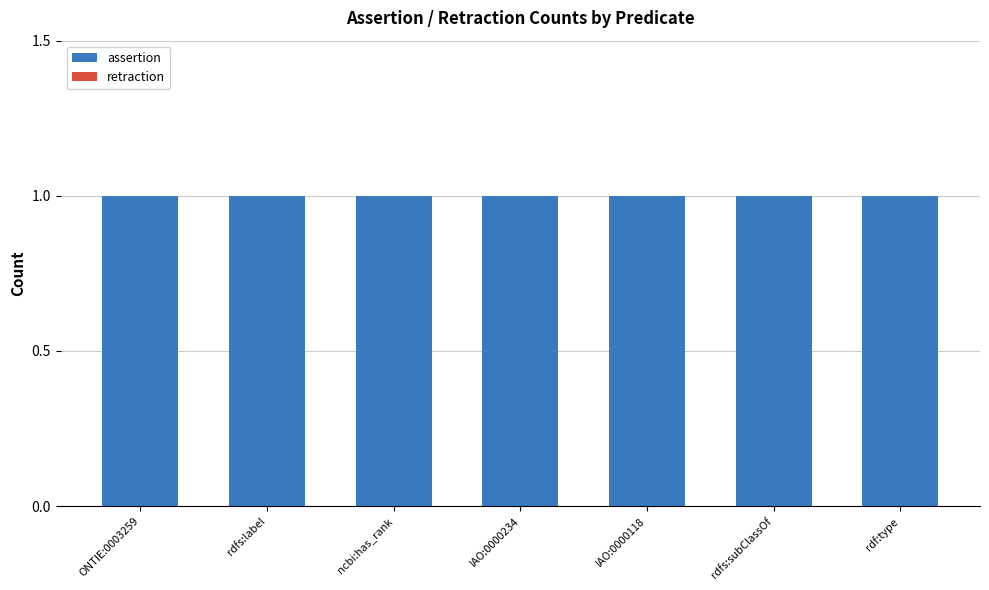

What is the label of the 2nd bar from the left?

rdfs:label